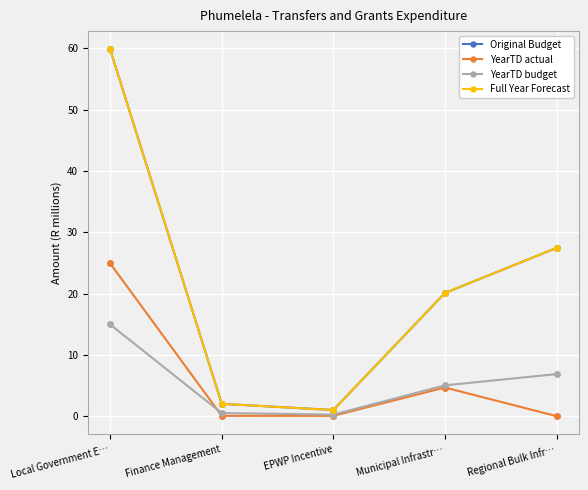

At how many categories does at least one series exceed 11?

3